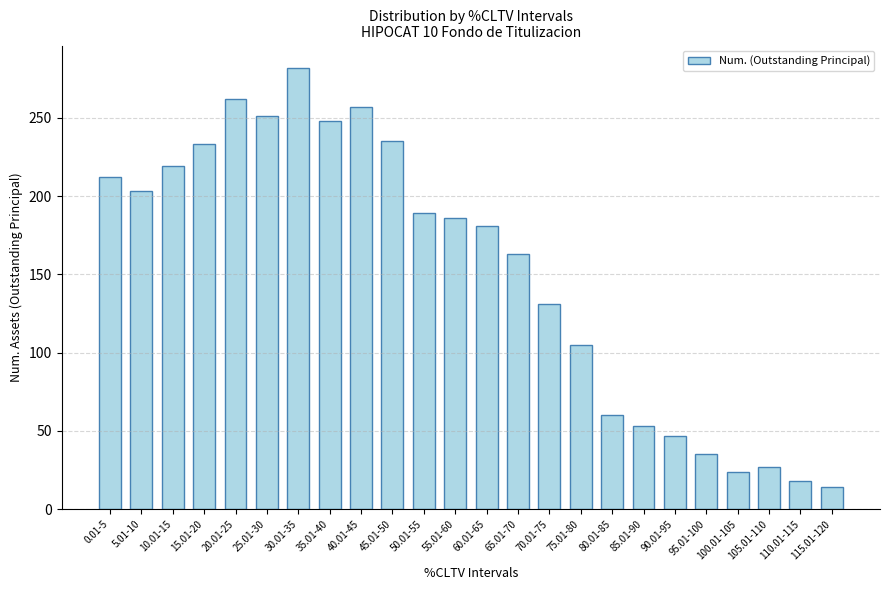

What position from the left is 115.01-120?

24